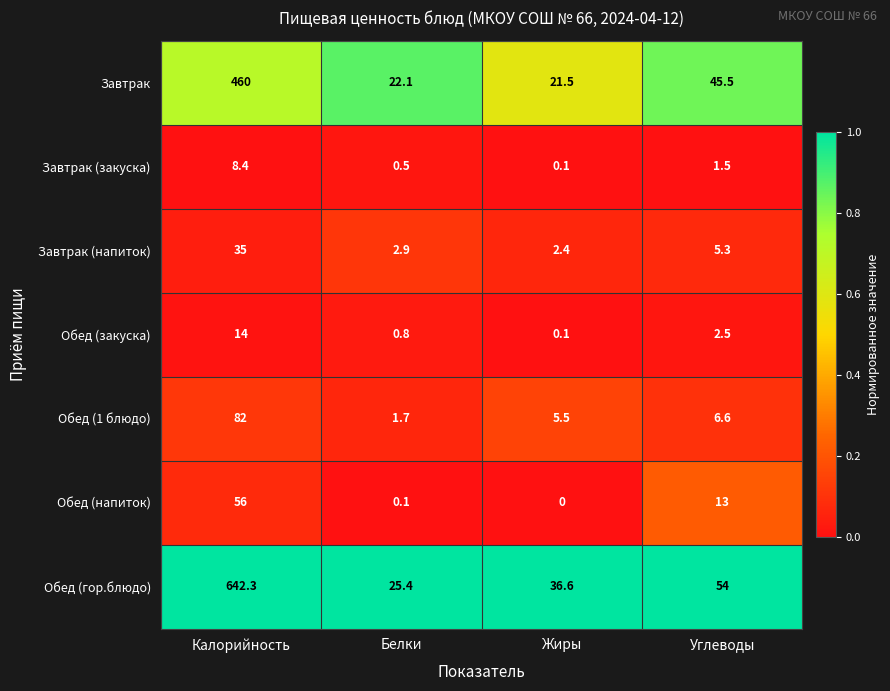

What is the difference between the Обед (напиток) values at Калорийность and Белки?

55.9